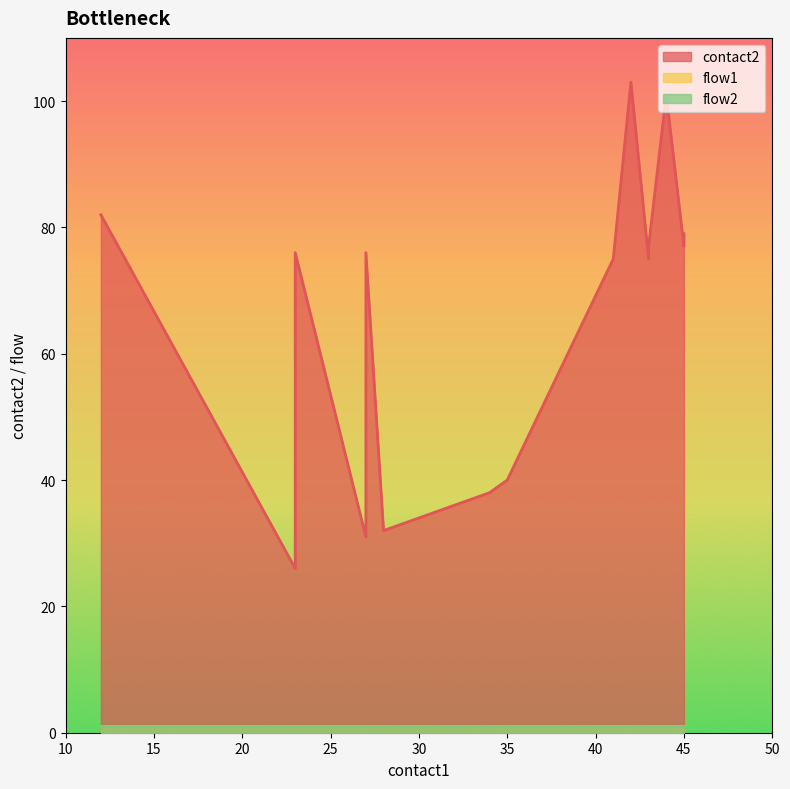

True or false: flow2 has more than 0 interior local peaks.

False